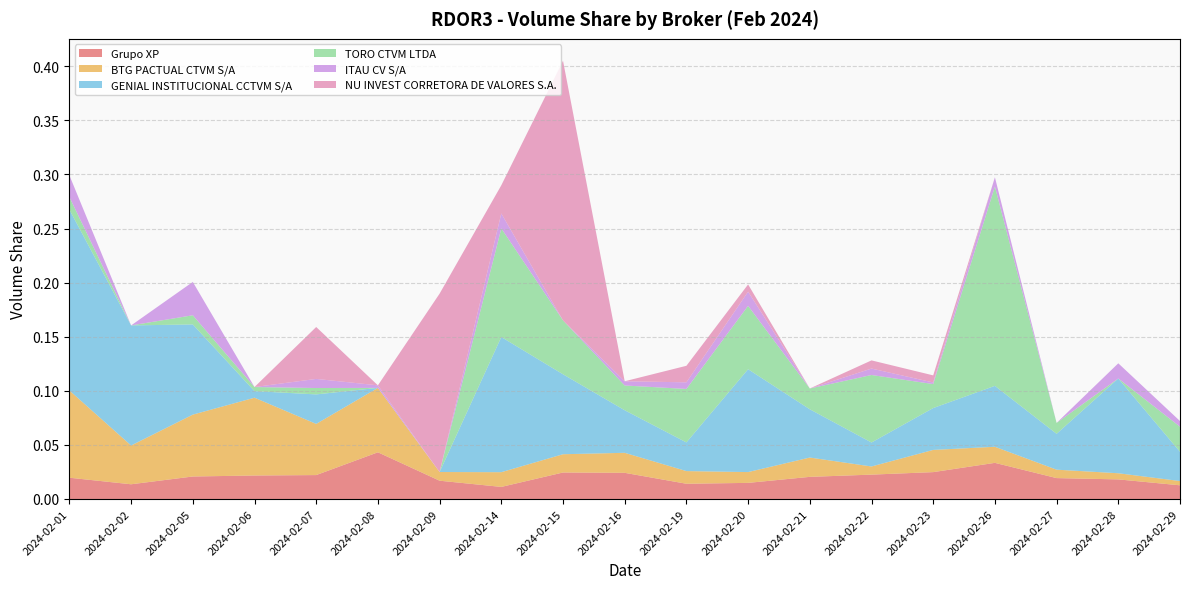

Reading left to right, transcribe all the data shown in this chart.

Grupo XP: 2024-02-01=0.0	2024-02-02=0.0	2024-02-05=0.0	2024-02-06=0.0	2024-02-07=0.0	2024-02-08=0.0	2024-02-09=0.0	2024-02-14=0.0	2024-02-15=0.0	2024-02-16=0.0	2024-02-19=0.0	2024-02-20=0.0	2024-02-21=0.0	2024-02-22=0.0	2024-02-23=0.0	2024-02-26=0.0	2024-02-27=0.0	2024-02-28=0.0	2024-02-29=0.0
BTG PACTUAL CTVM S/A: 2024-02-01=0.1	2024-02-02=0.0	2024-02-05=0.1	2024-02-06=0.1	2024-02-07=0.0	2024-02-08=0.1	2024-02-09=0.0	2024-02-14=0.0	2024-02-15=0.0	2024-02-16=0.0	2024-02-19=0.0	2024-02-20=0.0	2024-02-21=0.0	2024-02-22=0.0	2024-02-23=0.0	2024-02-26=0.0	2024-02-27=0.0	2024-02-28=0.0	2024-02-29=0.0
GENIAL INSTITUCIONAL CCTVM S/A: 2024-02-01=0.2	2024-02-02=0.1	2024-02-05=0.1	2024-02-06=0.0	2024-02-07=0.0	2024-02-08=0.0	2024-02-09=0.0	2024-02-14=0.1	2024-02-15=0.1	2024-02-16=0.0	2024-02-19=0.0	2024-02-20=0.1	2024-02-21=0.0	2024-02-22=0.0	2024-02-23=0.0	2024-02-26=0.1	2024-02-27=0.0	2024-02-28=0.1	2024-02-29=0.0
TORO CTVM LTDA: 2024-02-01=0.0	2024-02-02=0.0	2024-02-05=0.0	2024-02-06=0.0	2024-02-07=0.0	2024-02-08=0.0	2024-02-09=0.0	2024-02-14=0.1	2024-02-15=0.0	2024-02-16=0.0	2024-02-19=0.0	2024-02-20=0.1	2024-02-21=0.0	2024-02-22=0.1	2024-02-23=0.0	2024-02-26=0.2	2024-02-27=0.0	2024-02-28=0.0	2024-02-29=0.0
ITAU CV S/A: 2024-02-01=0.0	2024-02-02=0.0	2024-02-05=0.0	2024-02-06=0.0	2024-02-07=0.0	2024-02-08=0.0	2024-02-09=0.0	2024-02-14=0.0	2024-02-15=0.0	2024-02-16=0.0	2024-02-19=0.0	2024-02-20=0.0	2024-02-21=0.0	2024-02-22=0.0	2024-02-23=0.0	2024-02-26=0.0	2024-02-27=0.0	2024-02-28=0.0	2024-02-29=0.0
NU INVEST CORRETORA DE VALORES S.A.: 2024-02-01=0.0	2024-02-02=0.0	2024-02-05=0.0	2024-02-06=0.0	2024-02-07=0.0	2024-02-08=0.0	2024-02-09=0.2	2024-02-14=0.0	2024-02-15=0.2	2024-02-16=0.0	2024-02-19=0.0	2024-02-20=0.0	2024-02-21=0.0	2024-02-22=0.0	2024-02-23=0.0	2024-02-26=0.0	2024-02-27=0.0	2024-02-28=0.0	2024-02-29=0.0